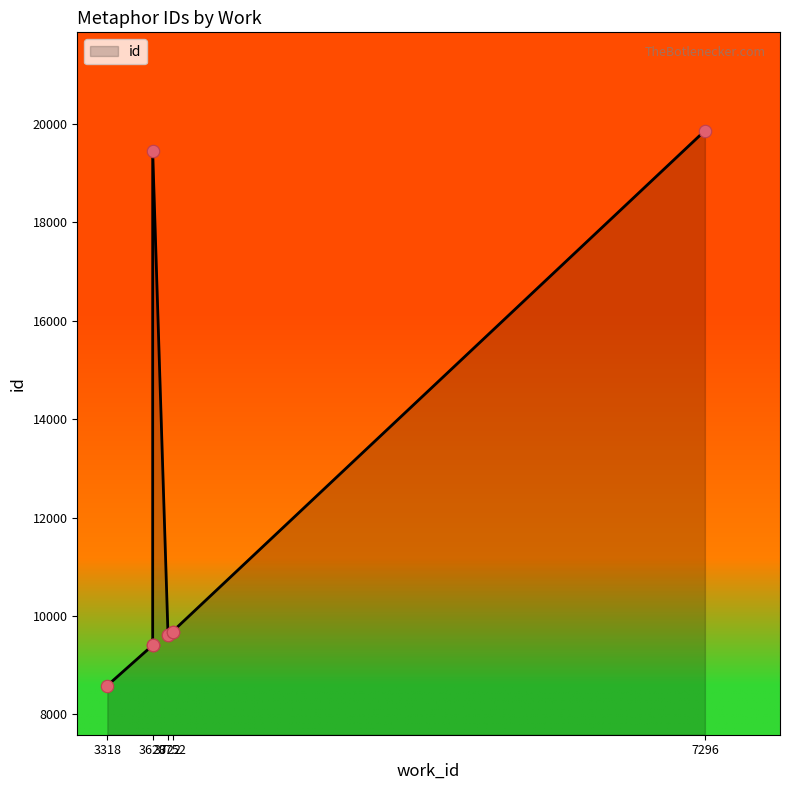

Approximately how many times larger is the value at 3318 compared to 3752?

0.9